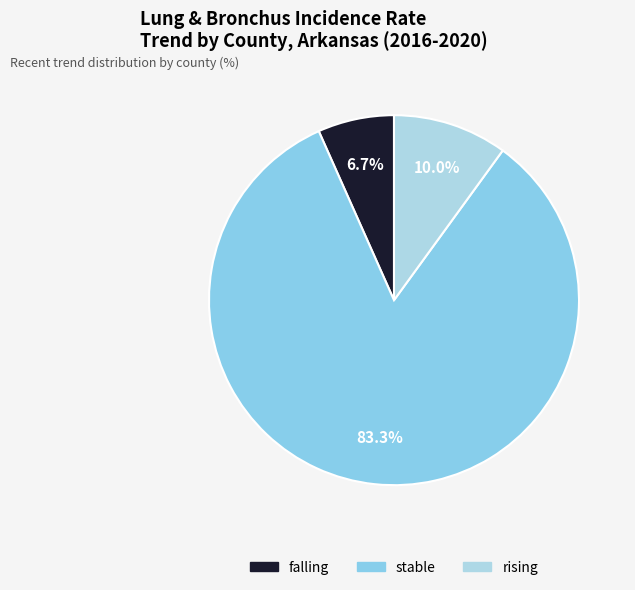

What percentage do stable and rising together represent?

93.3%